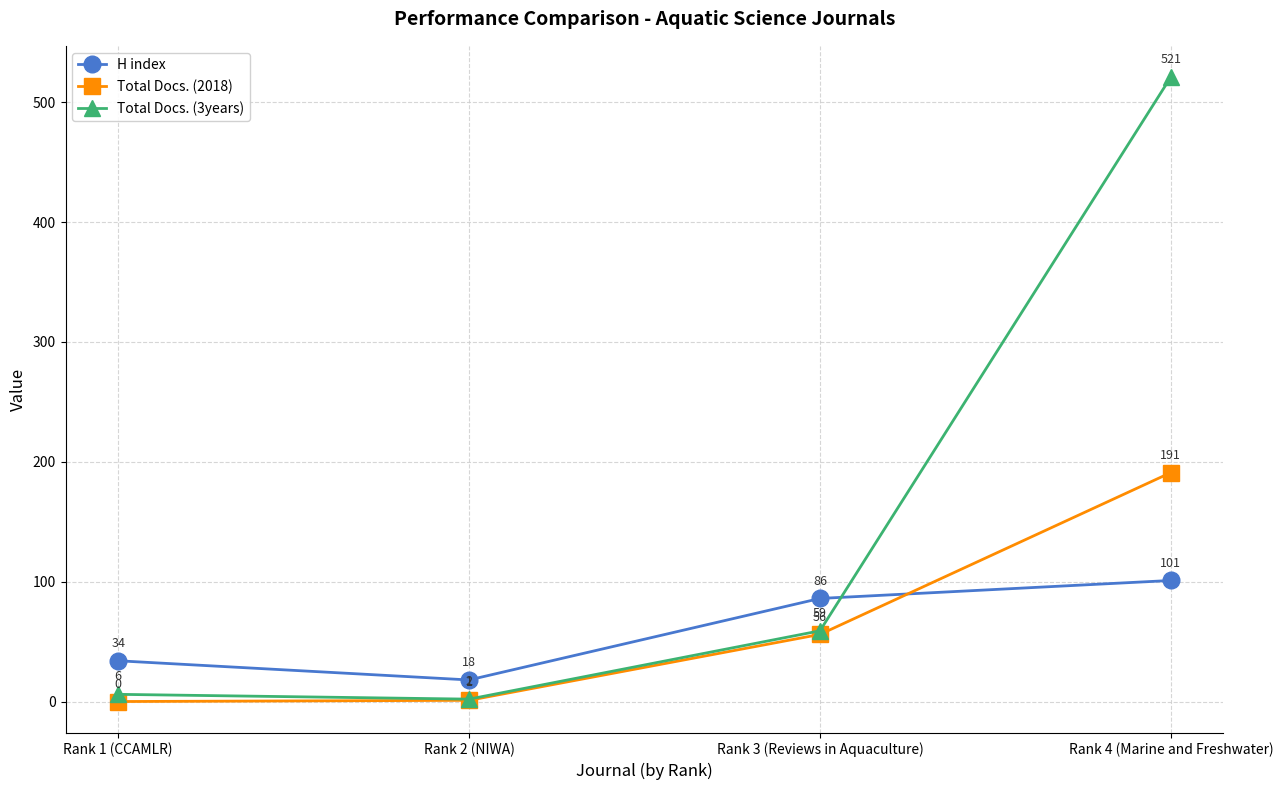

The H index series shows 86 at Rank 3 (Reviews in Aquaculture). True or false?

True